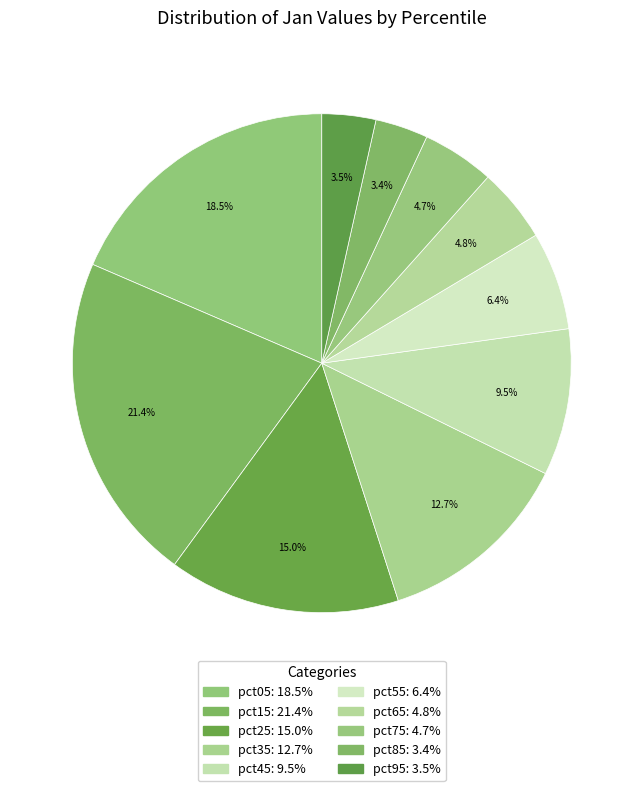

How many segments does this pie chart have?

10